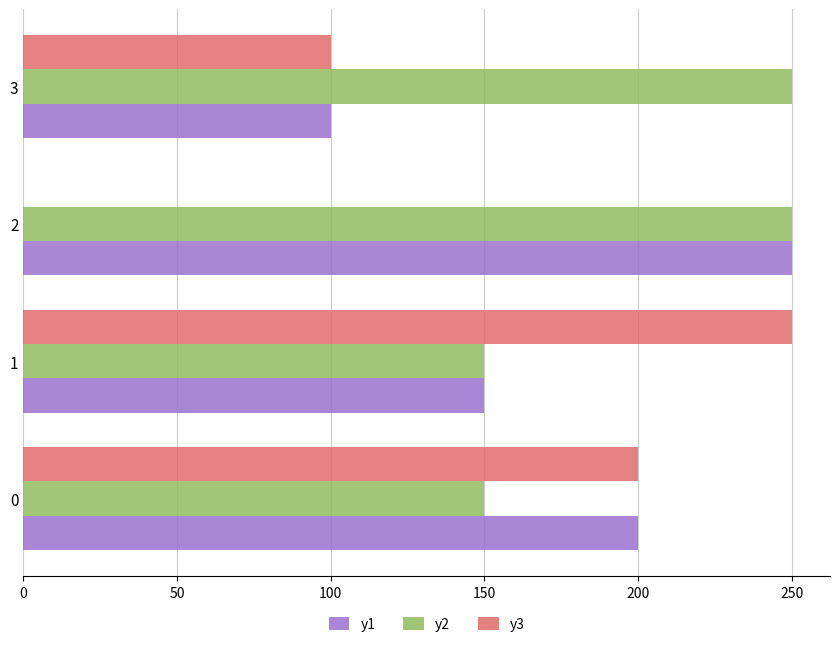

How many series are shown in this chart?

3